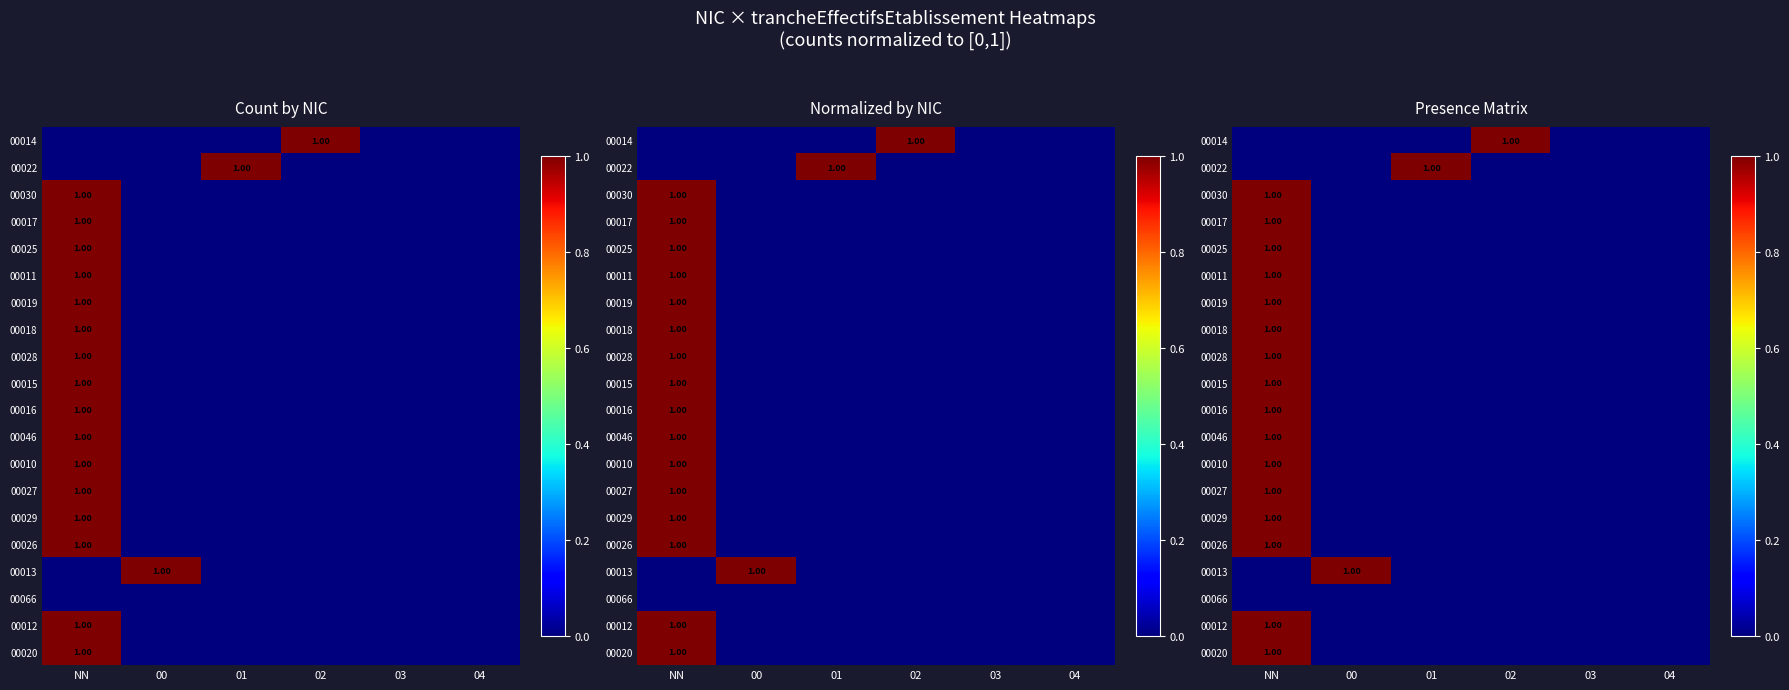

At how many categories does at least one series exceed 0?

4